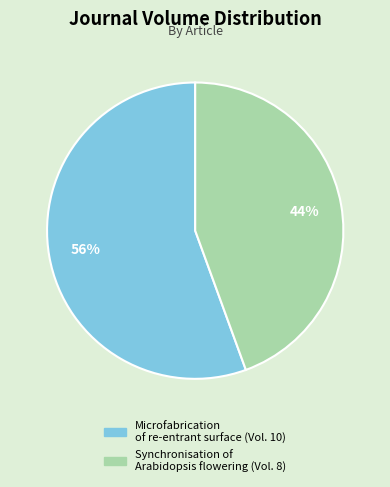

To the nearest percent, what percentage of the pie is Synchronisation of Arabidopsis flowering?

44%